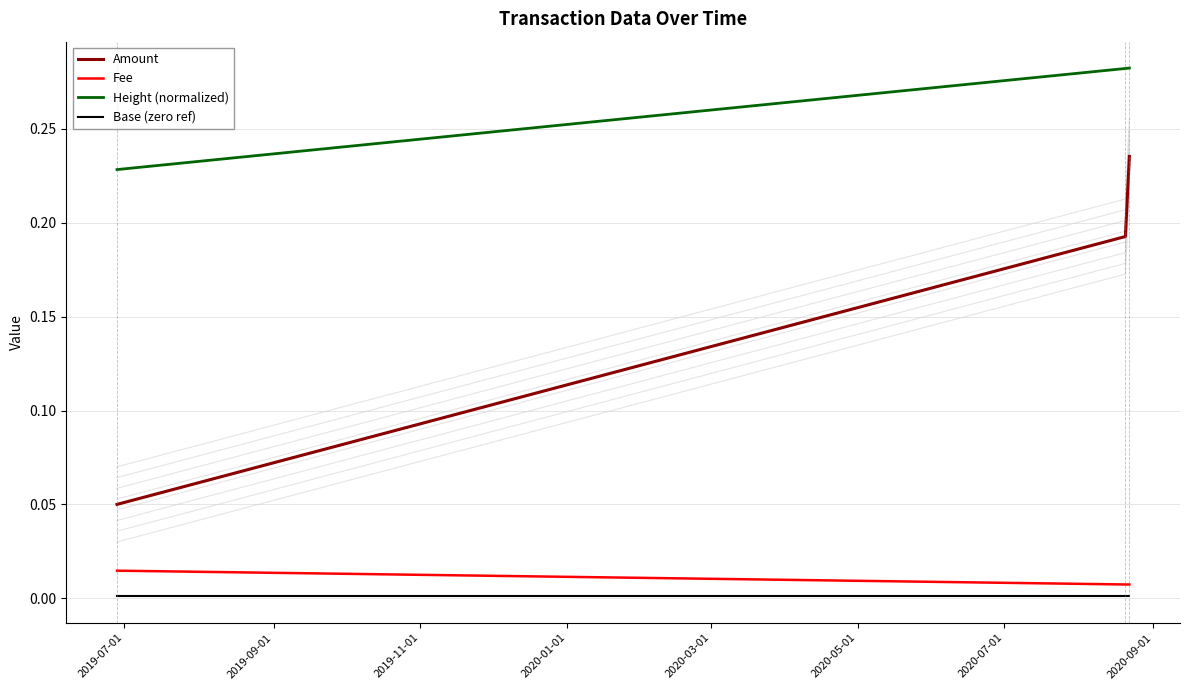

True or false: Height (normalized) has a value of 0.2 at 2019-09-01.

False